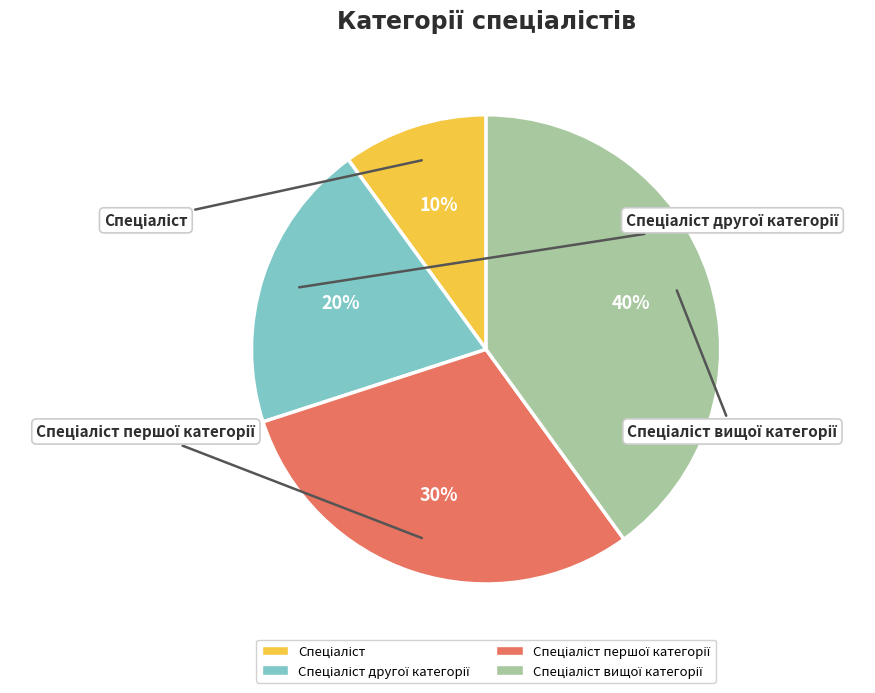

Which slice is the smallest?

Спеціаліст